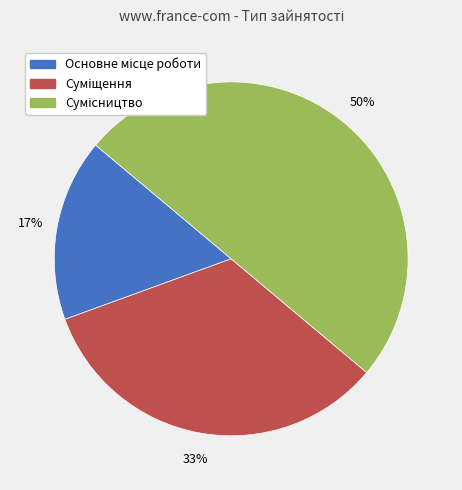

Count the number of slices in the pie.

3